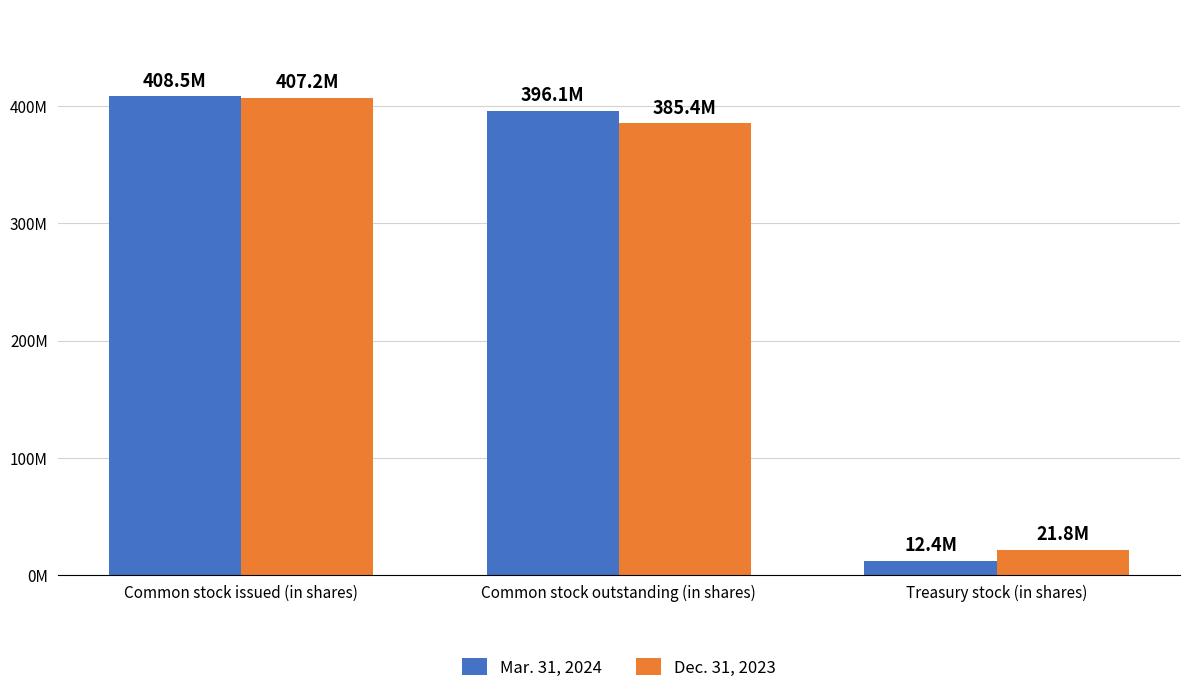

Is it true that Dec. 31, 2023 equals 385400000 at Common stock outstanding (in shares)?

True